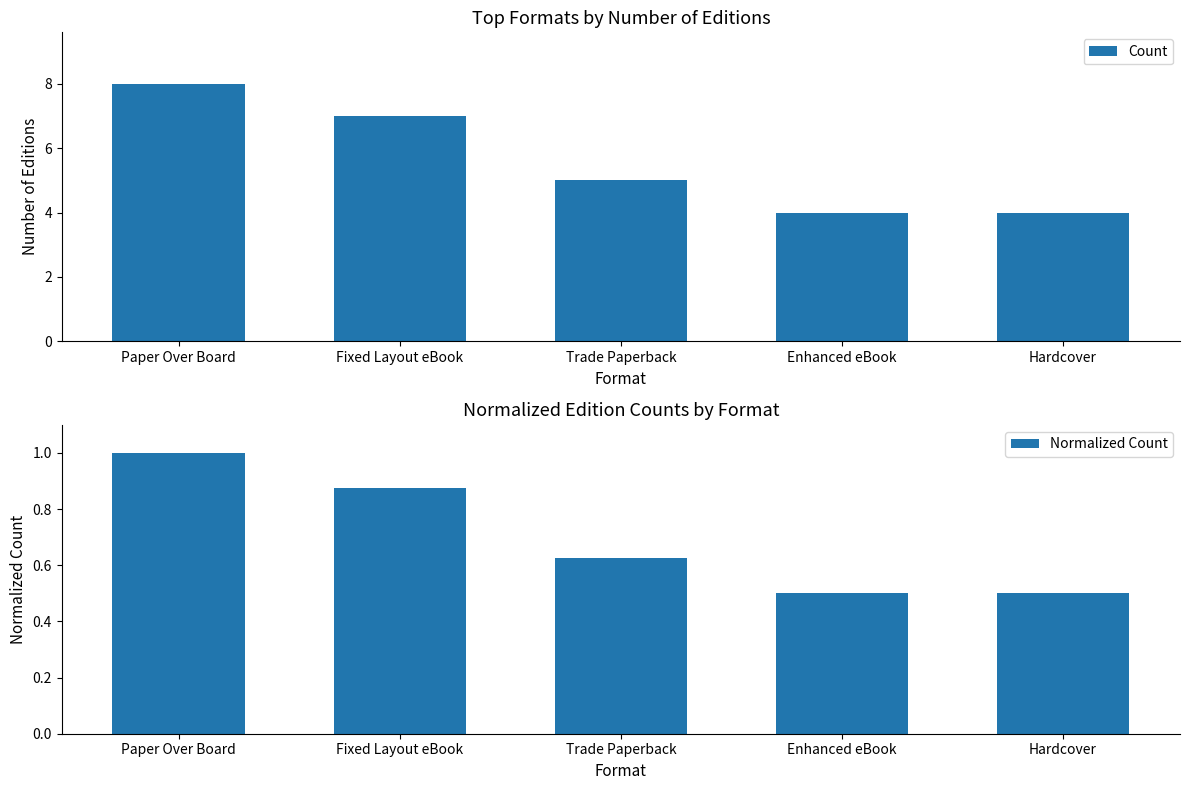

What is the label of the 3rd bar from the left?

Trade Paperback